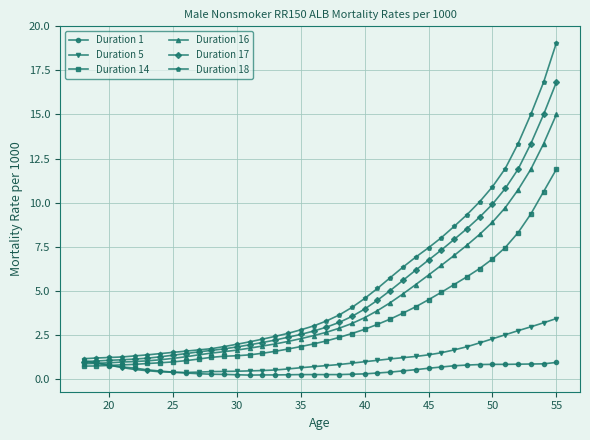

What is the value of the Duration 5 point at the 28th from the left?

1.4